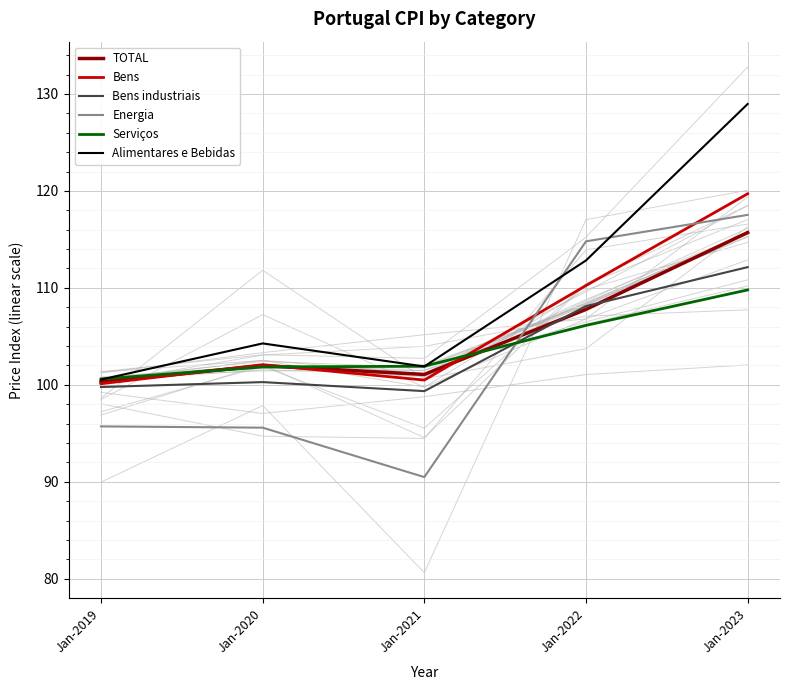

What is the spread (max minus min) of values at Jan-2019?

4.9